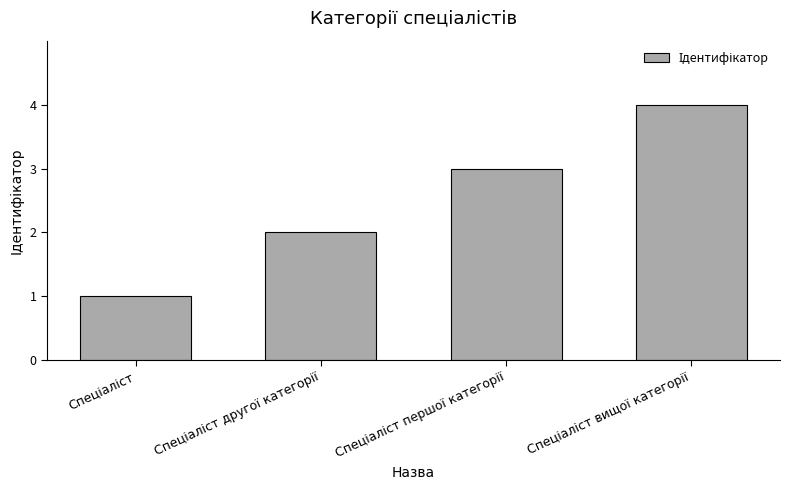

What is the sum of all values?

10